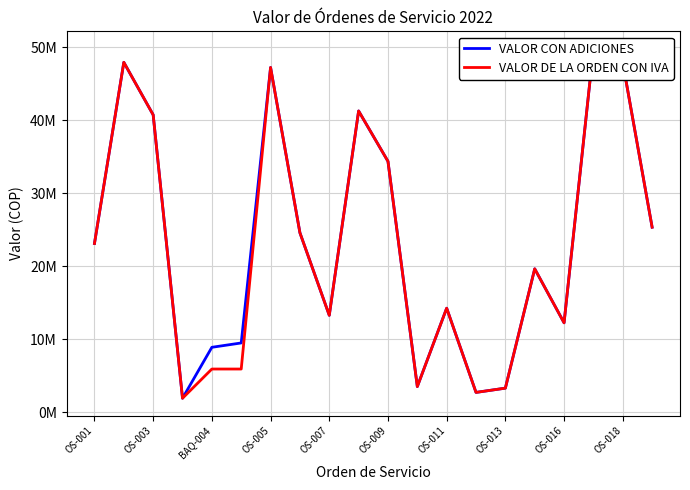

The value of VALOR DE LA ORDEN CON IVA at 13 is 4806268. True or false?

False